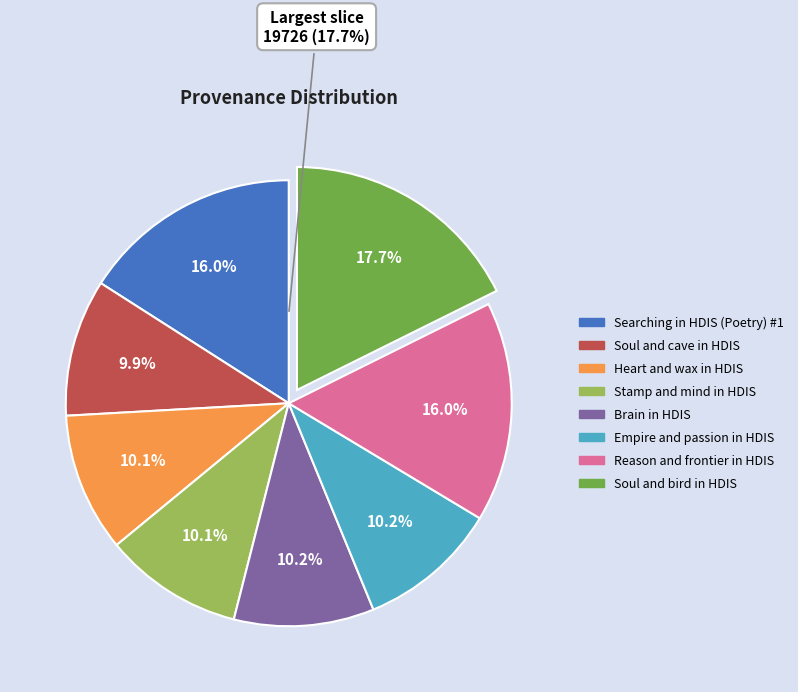

What percentage is the Searching soul and cave in HDIS slice, to the nearest percent?

10%